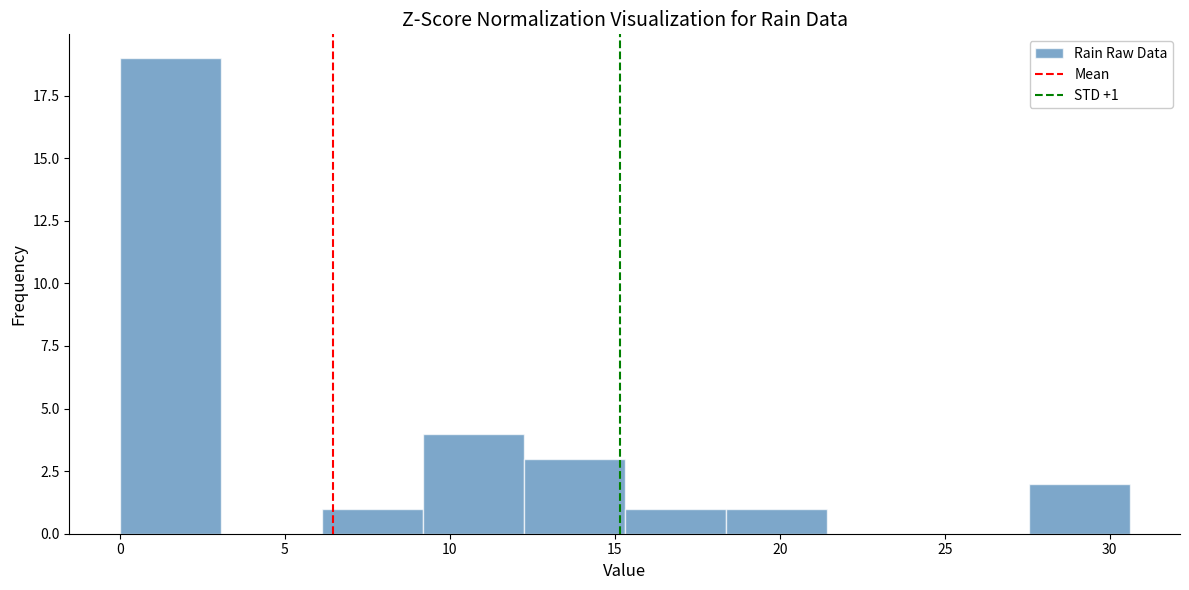

Over which range of the x-axis is the bar tallest?

0.0 to 3.0